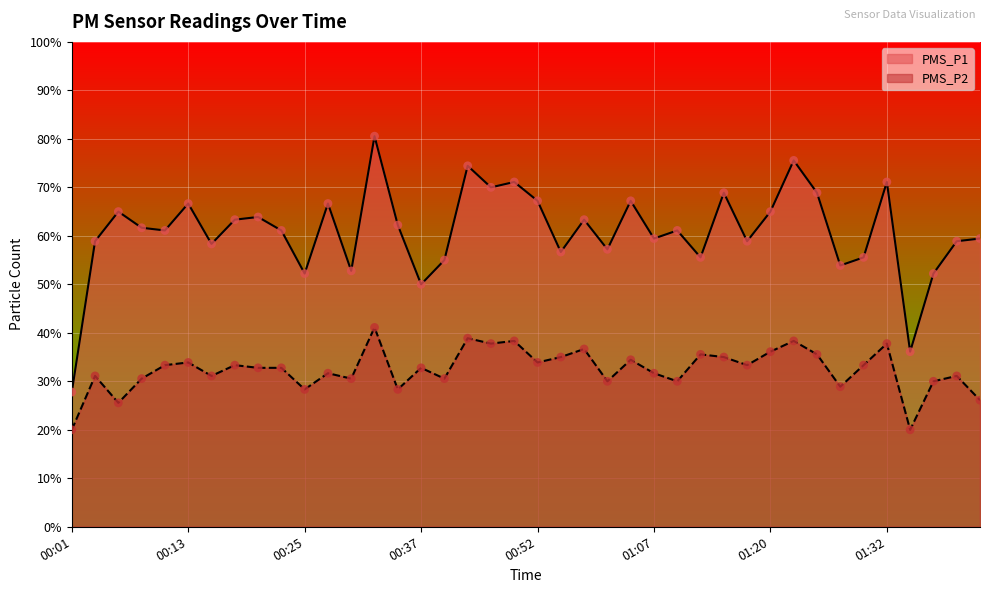

What are all the series names shown in the legend?

PMS_P1, PMS_P2